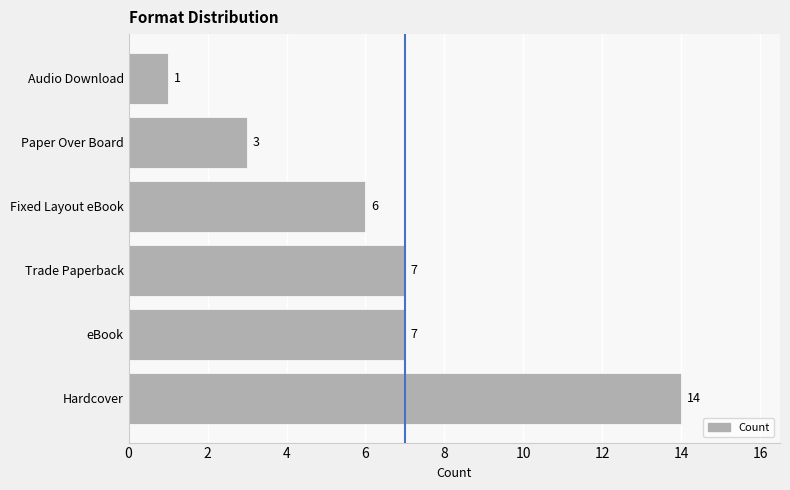

Reading top to bottom, list all the values displayed in this chart.

1	3	6	7	7	14